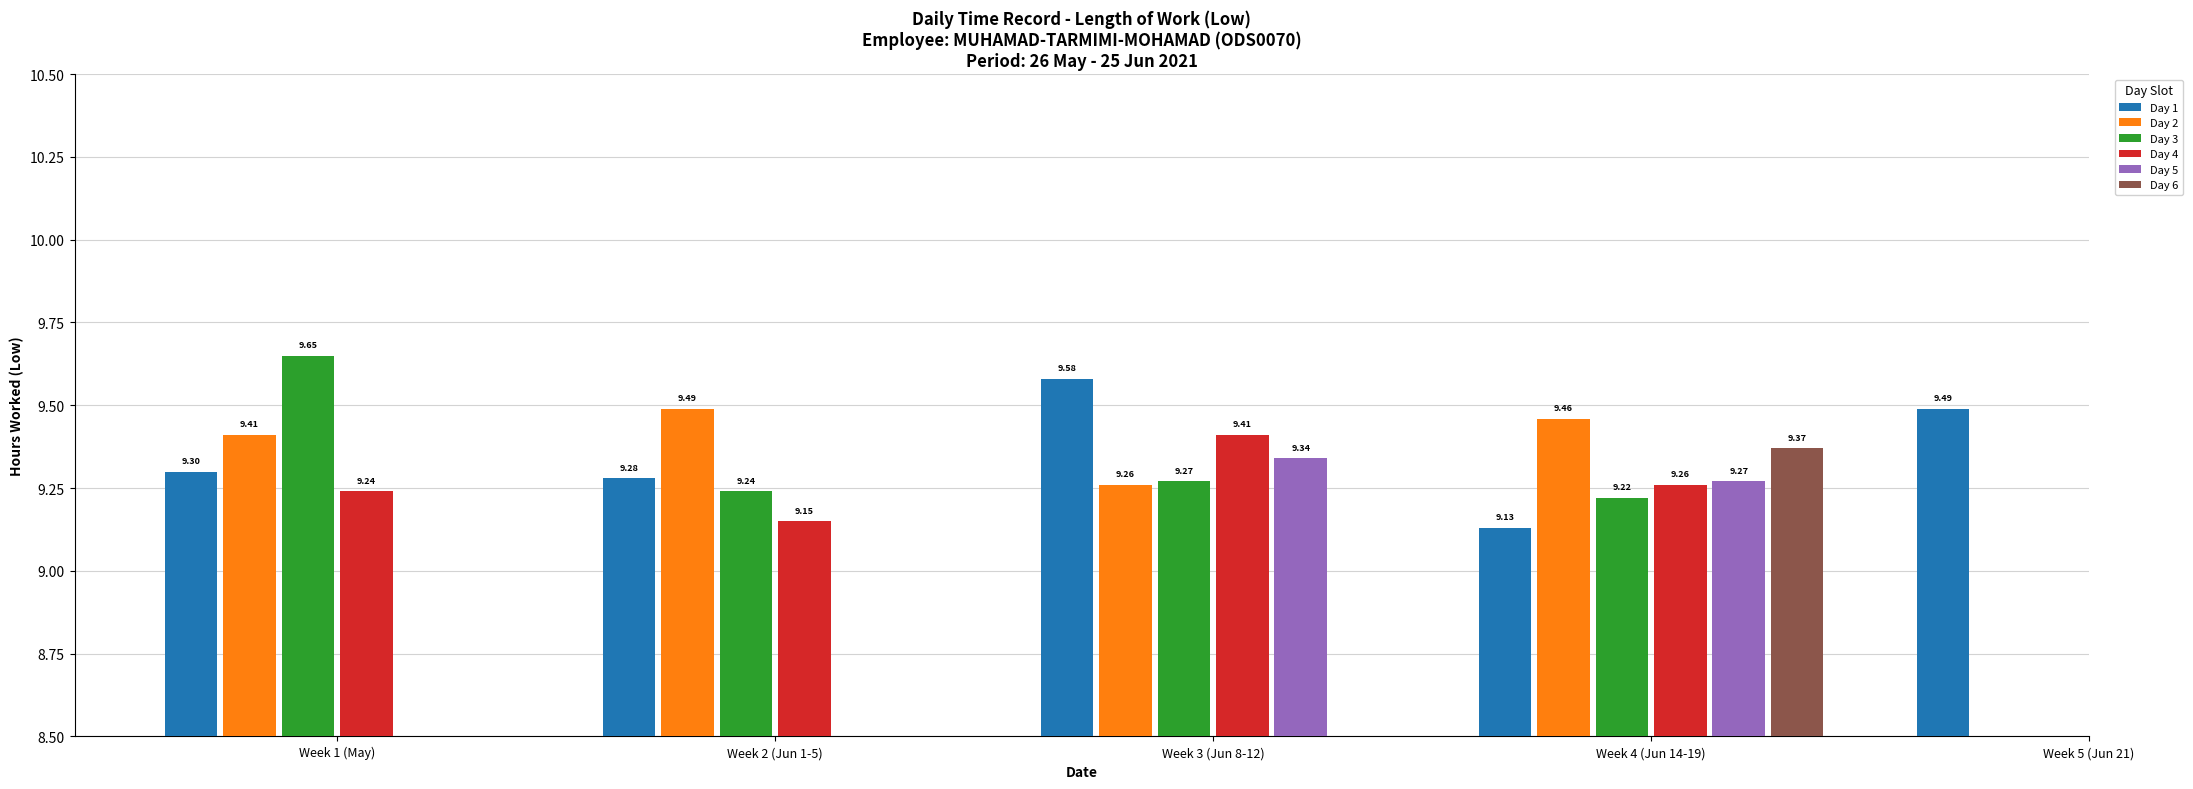

True or false: the data shows 9.2 at 16.

True